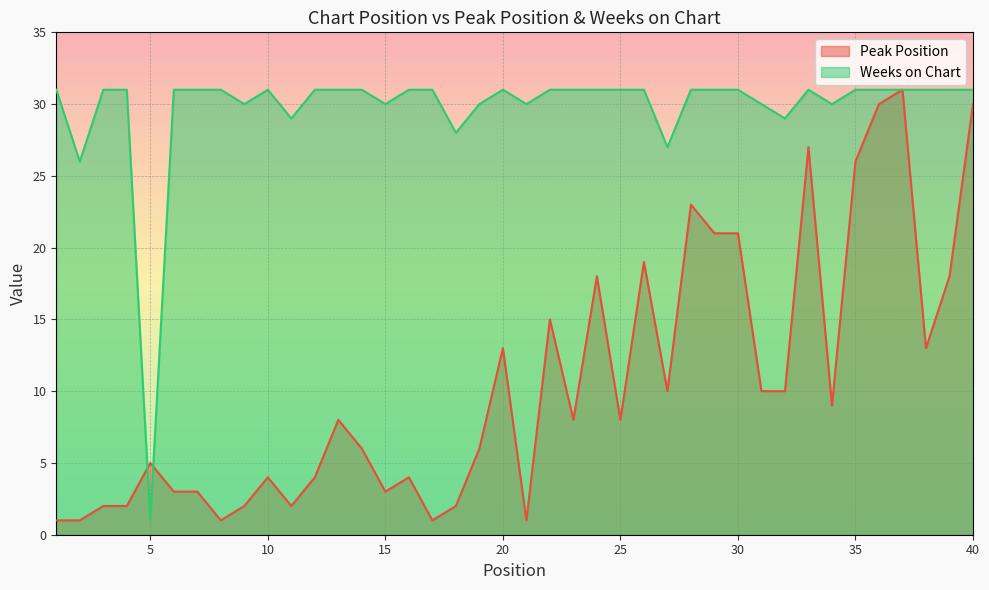

Which series has the largest range (max minus min)?

Peak Position